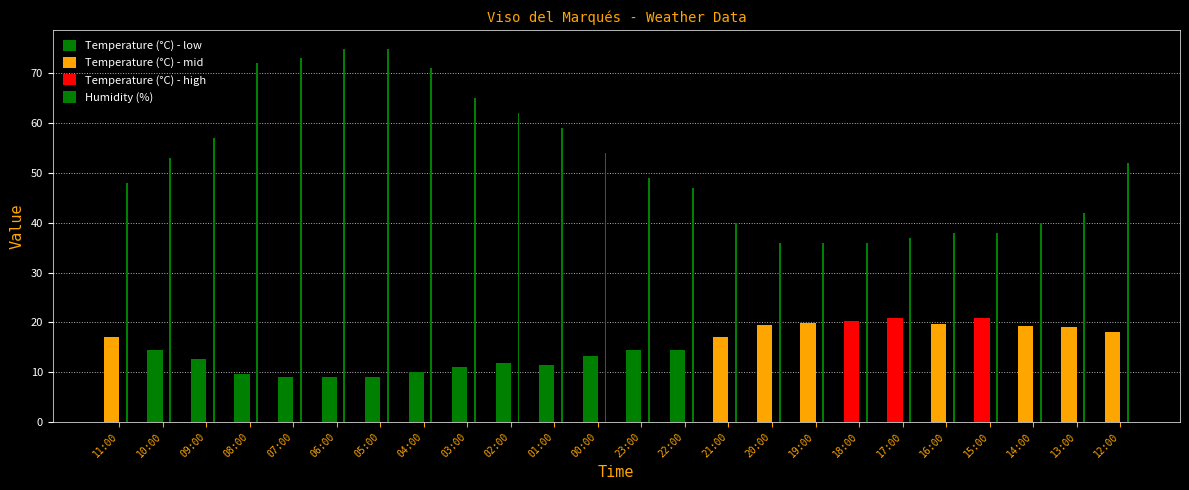

What is the label of the 15th bar from the right?

02:00